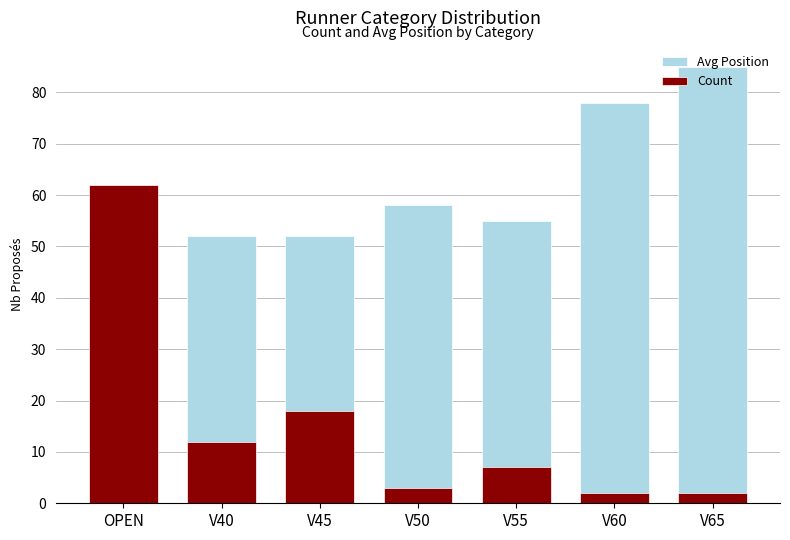

Which series changed the most between V55 and V65?

Avg Position